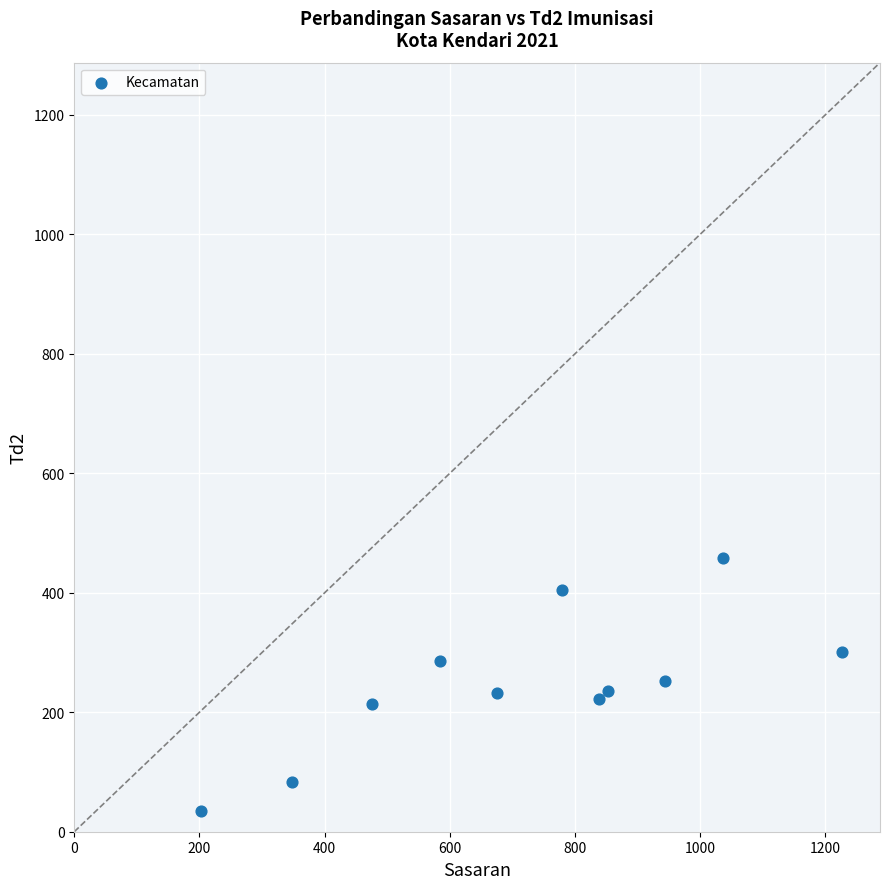

What is the range of Y values (max minus min)?

423